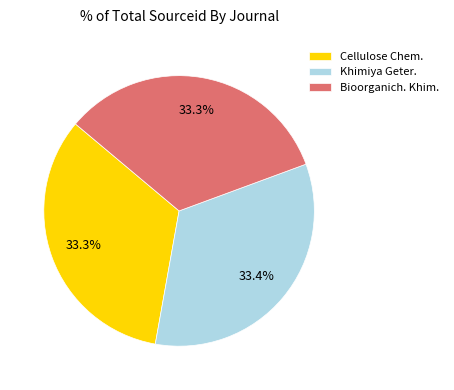

Does any single category account for the majority?

No